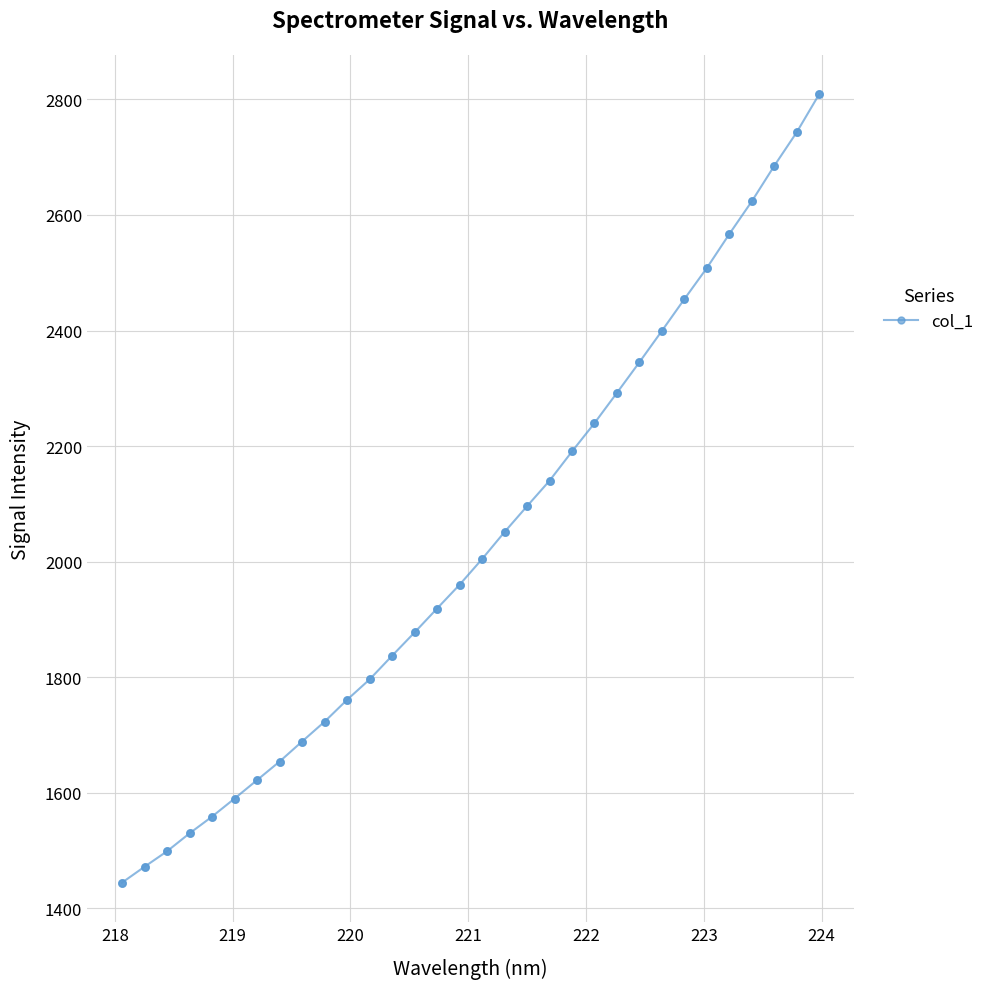

True or false: the data has more than 2 interior local peaks.

False